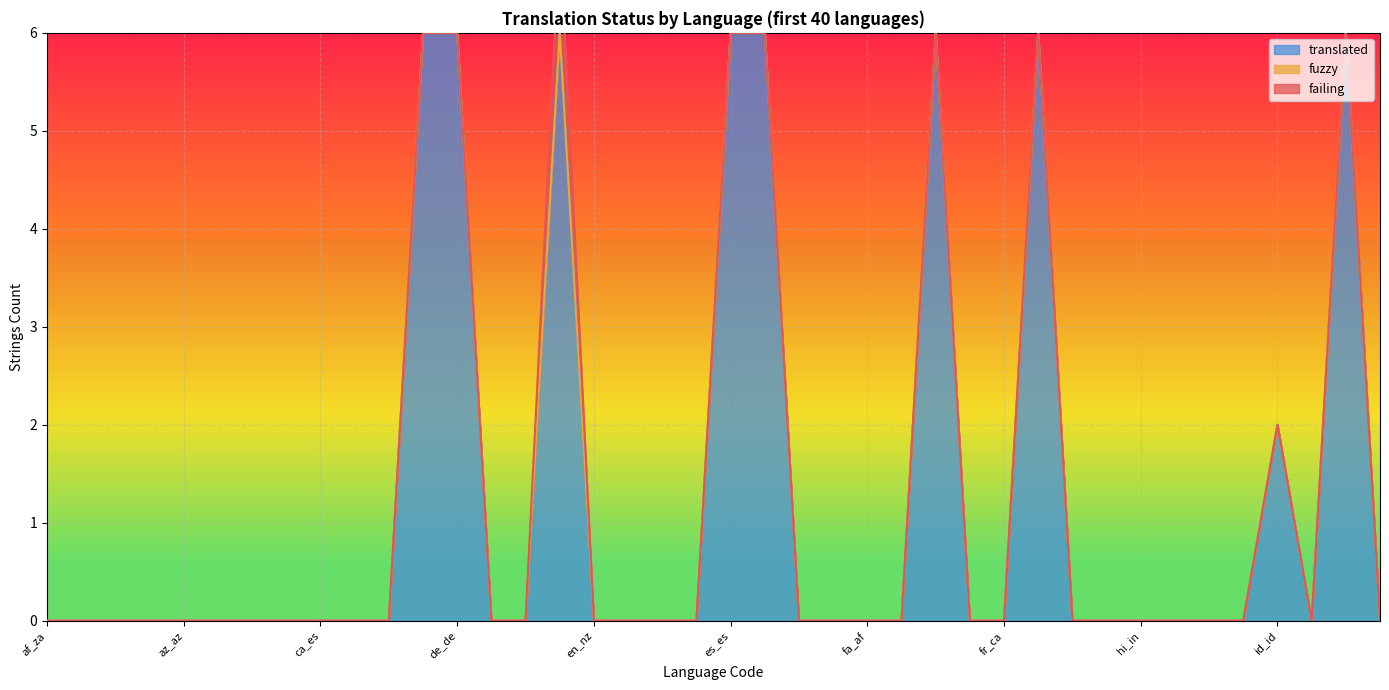

True or false: fuzzy and failing intersect in this chart.

False